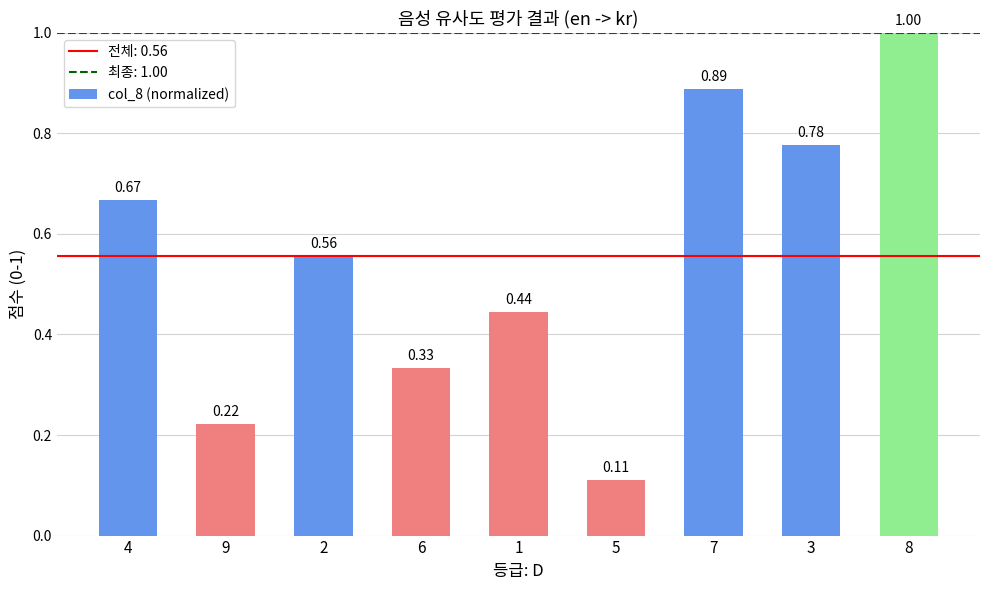

Does the chart contain stacked bars?

No